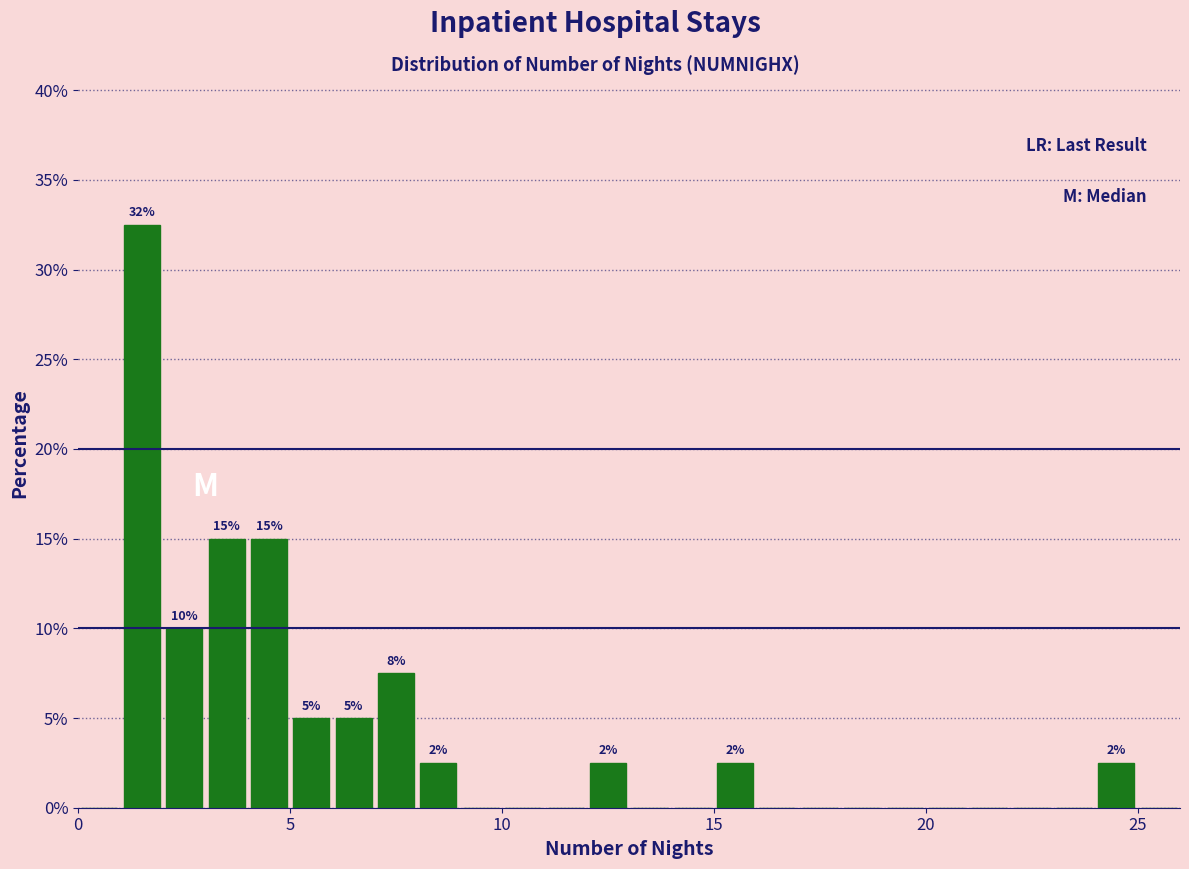

Read against the x-axis, roughly where is the centre of the tallest bar?

1.5